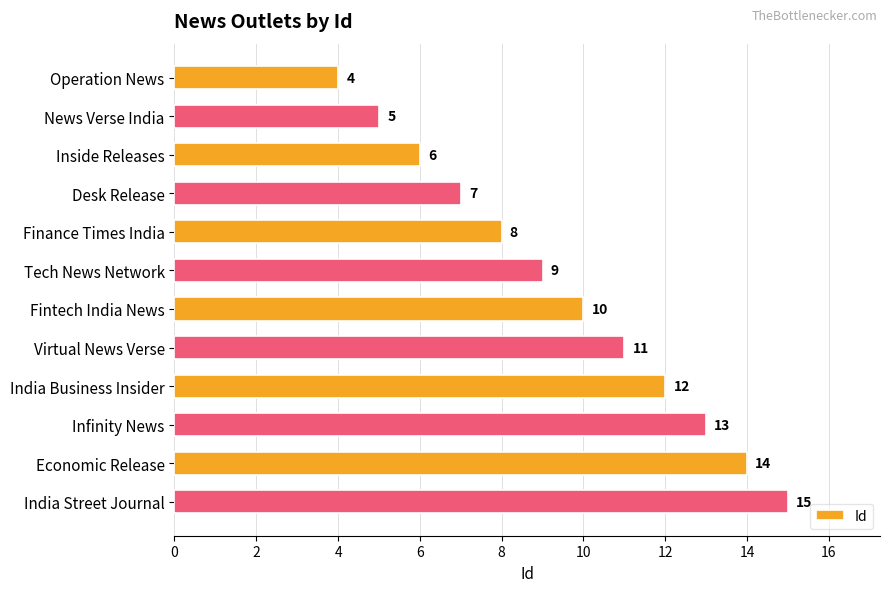

What is the average value?

10